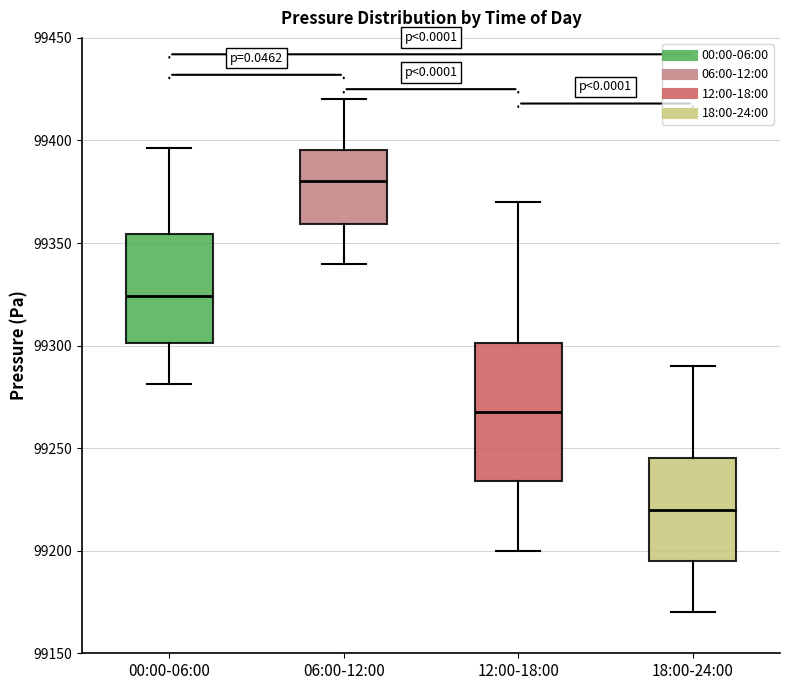

Reading left to right, read every box against the y-axis: the position of its median line, the range the box covers, and the ends of its whiskers. The values are not printed on the chart, so give them approximately, as read against the axis.

00:00-06:00: median 99325, box 99300 to 99355, whiskers 99280 to 99395
06:00-12:00: median 99380, box 99360 to 99395, whiskers 99340 to 99420
12:00-18:00: median 99270, box 99235 to 99300, whiskers 99200 to 99370
18:00-24:00: median 99220, box 99195 to 99245, whiskers 99170 to 99290